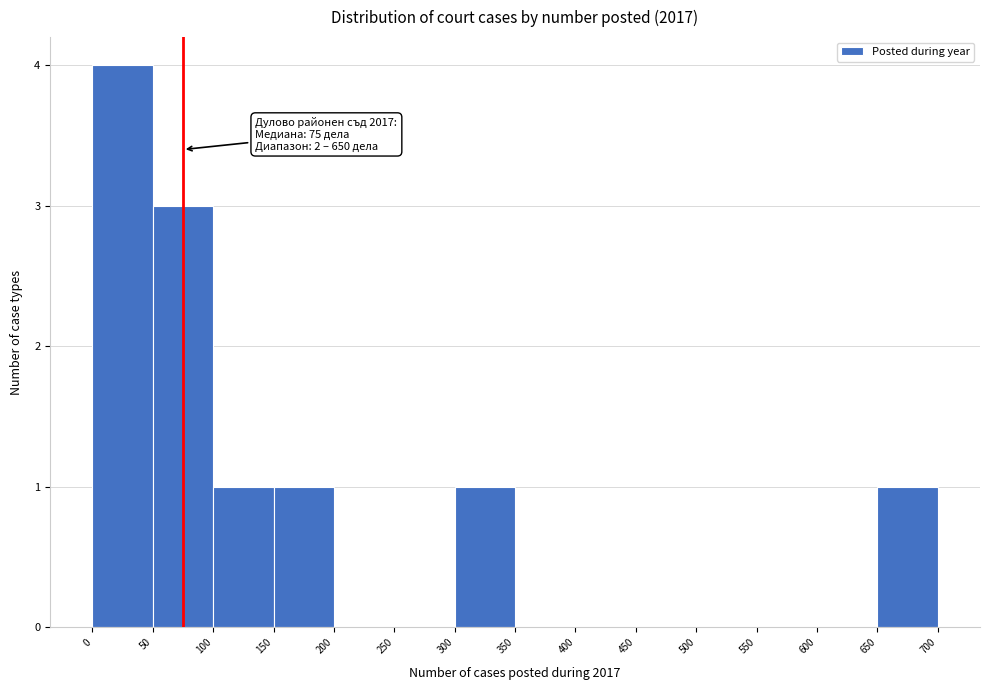

Over which range of the x-axis is the bar tallest?

0 to 50